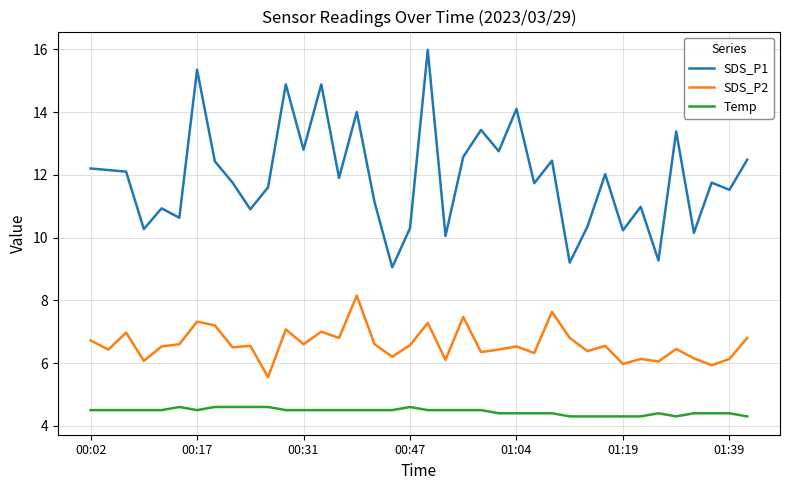

Which series has the largest range (max minus min)?

SDS_P1